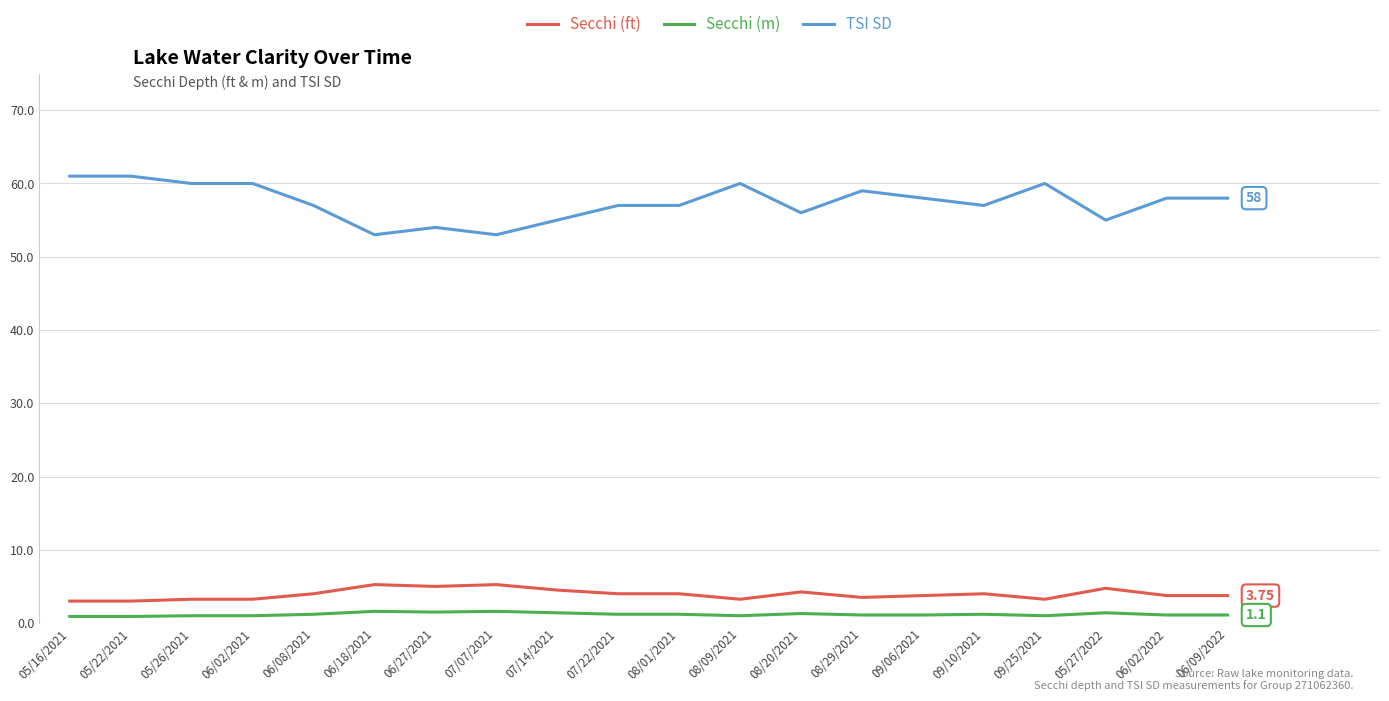

True or false: Secchi (m) and TSI SD intersect in this chart.

False